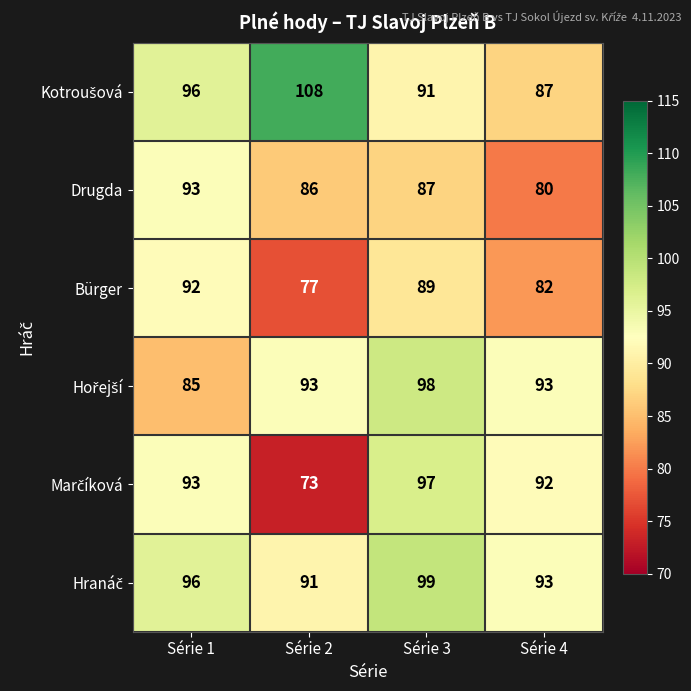

Where is Bürger nearest to the value 84?

Série 4